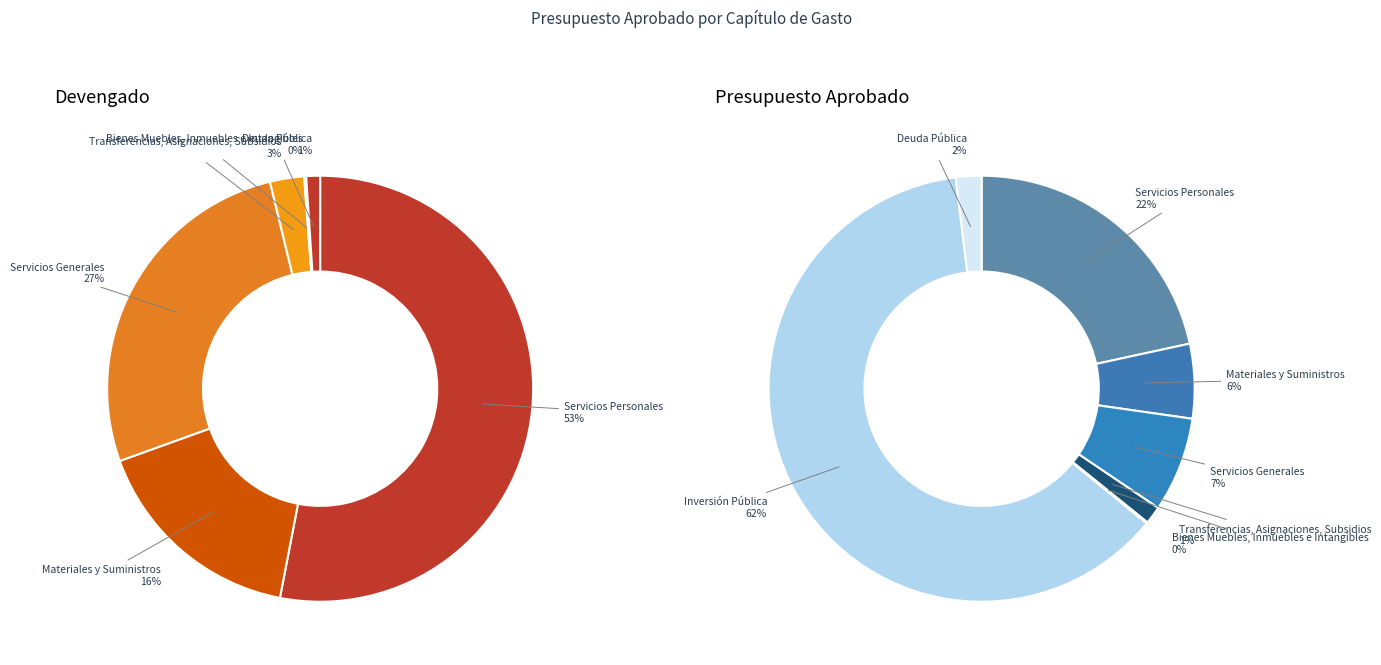

Which has a higher value, Deuda Pública or Bienes Muebles, Inmuebles e Intangibles?

Deuda Pública